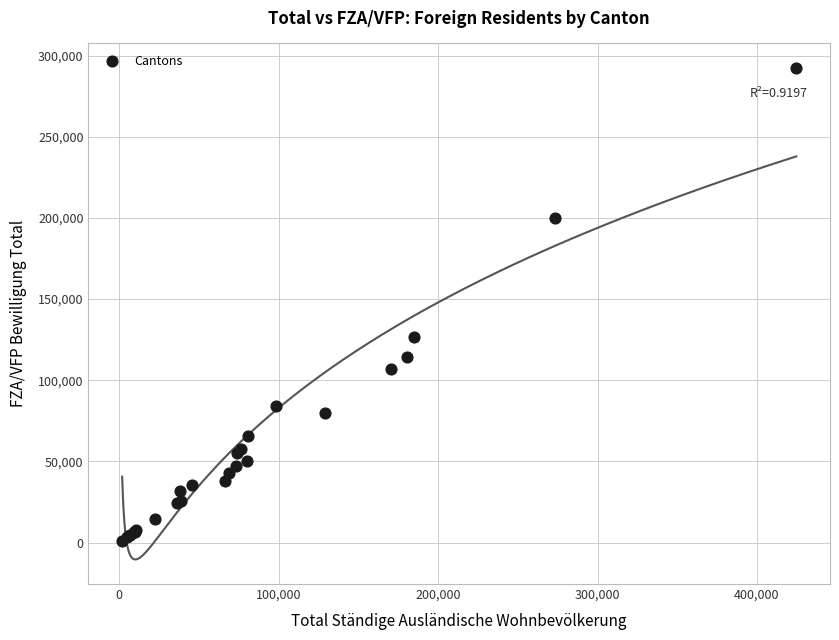

What Y value in the scatter plot is closest to 146782?

126869